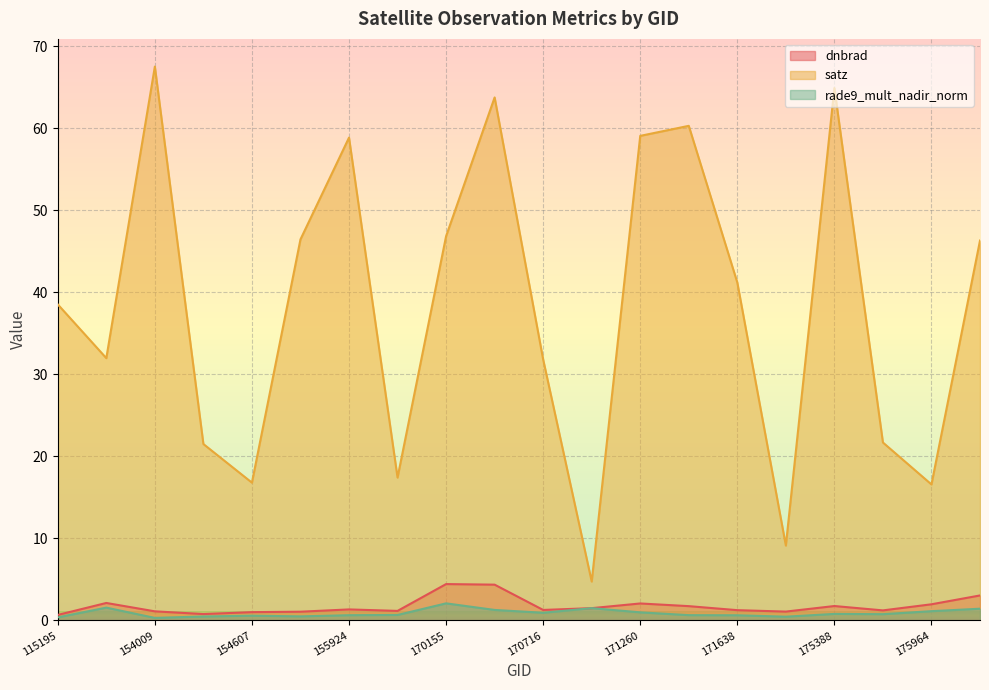

What is the sum of the dnbrad values at 169981 and 154009?

2.3